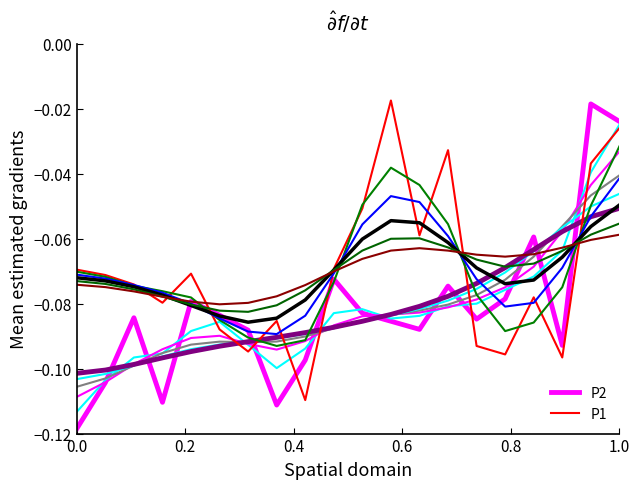

Which series has the largest total across all categories?

P1